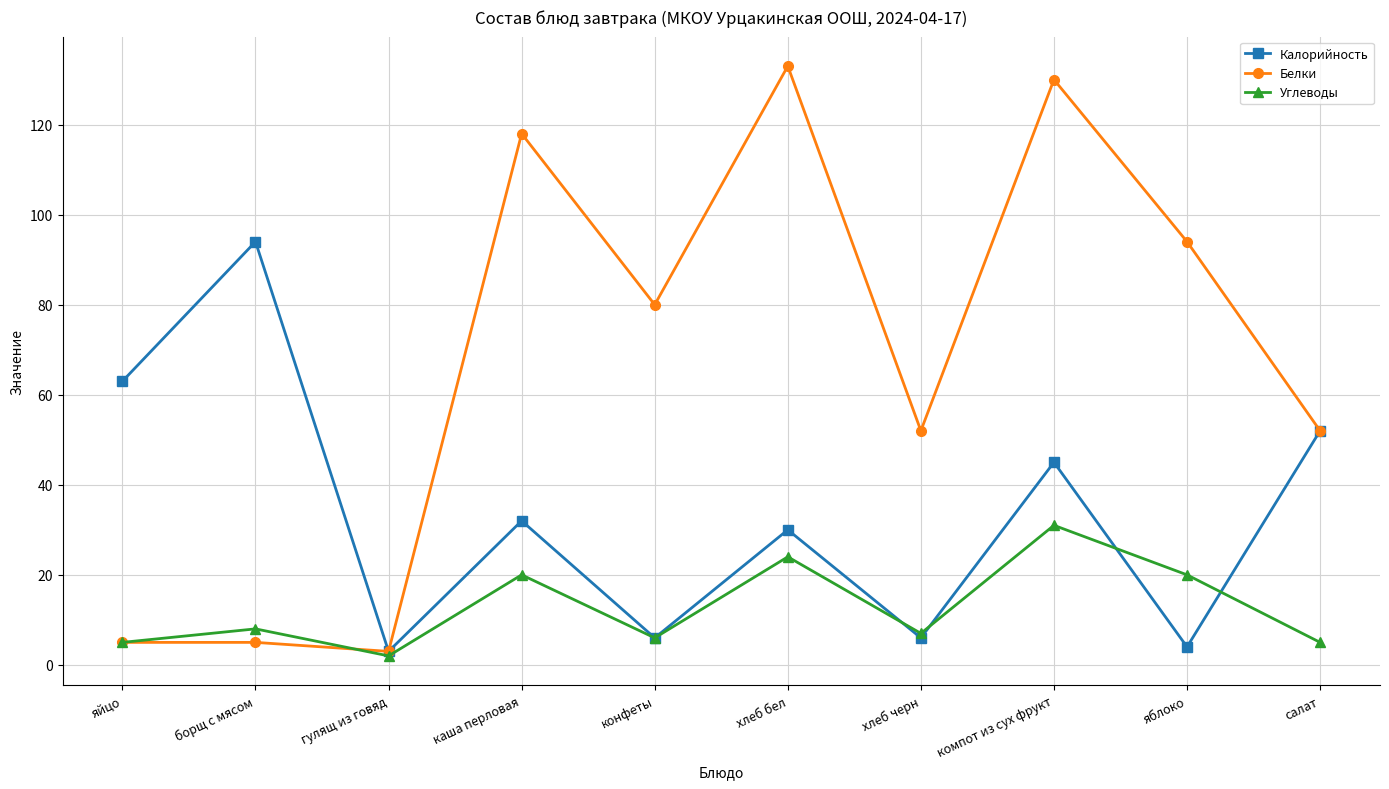

What is the sum of all Углеводы values?

128